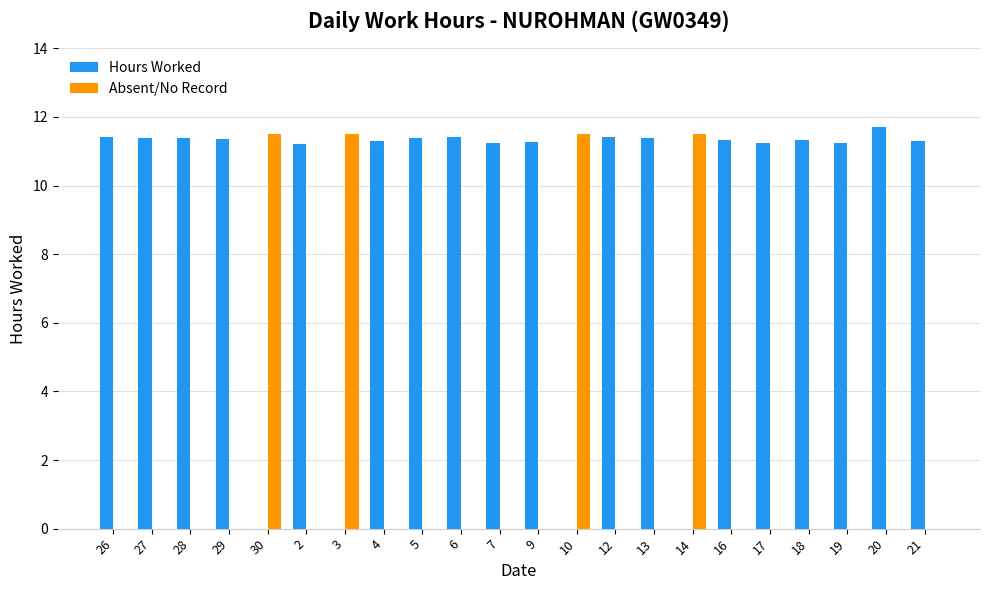

At which label does Hours Worked first exceed 11?

26